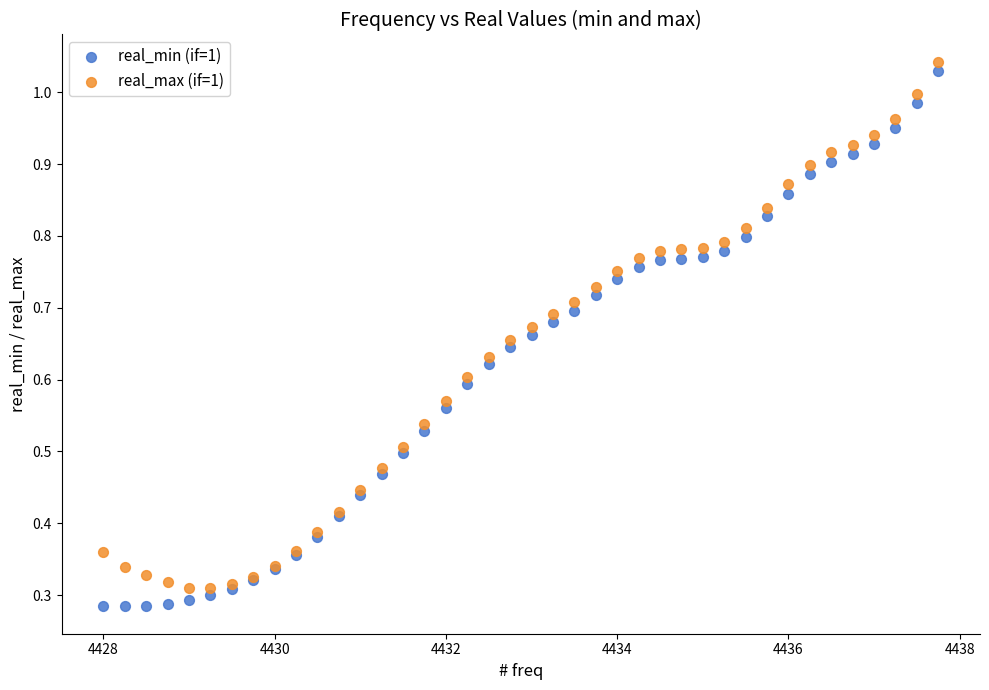

What is the X range (max minus min) for the scatter plot?

9.8